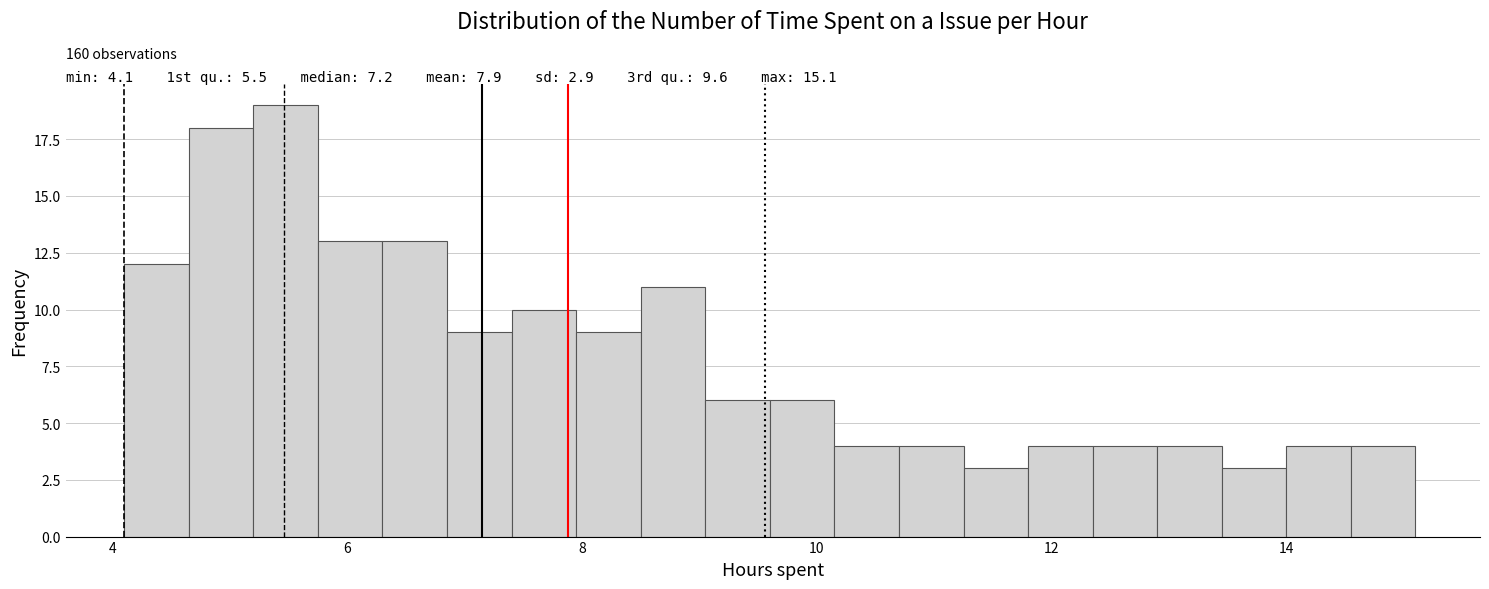

Read against the x-axis, roughly where is the centre of the tallest bar?

5.4